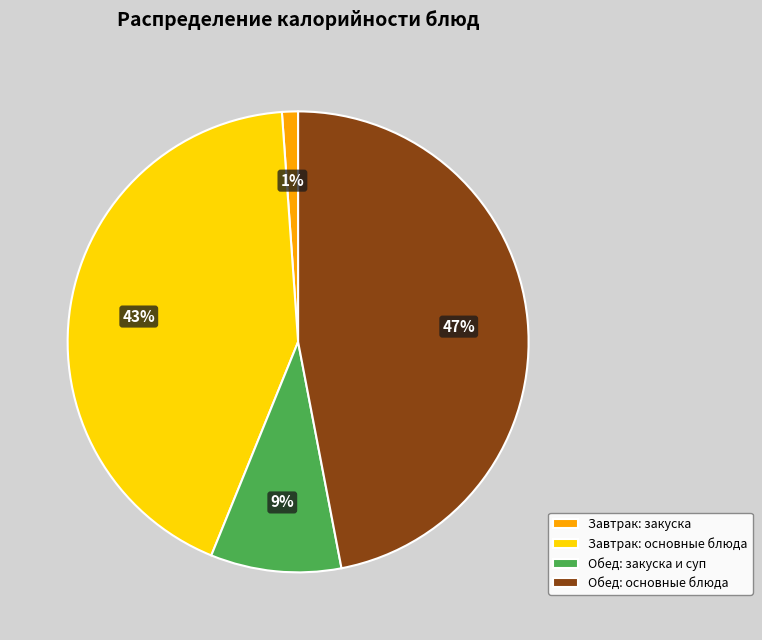

To the nearest percent, what is the difference between the largest and smallest slice percentages?

46%